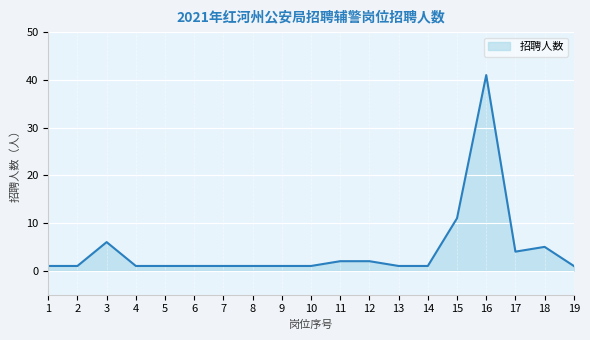

Reading left to right, what are all the values shown in this chart?

1	1	6	1	1	1	1	1	1	1	2	2	1	1	11	41	4	5	1